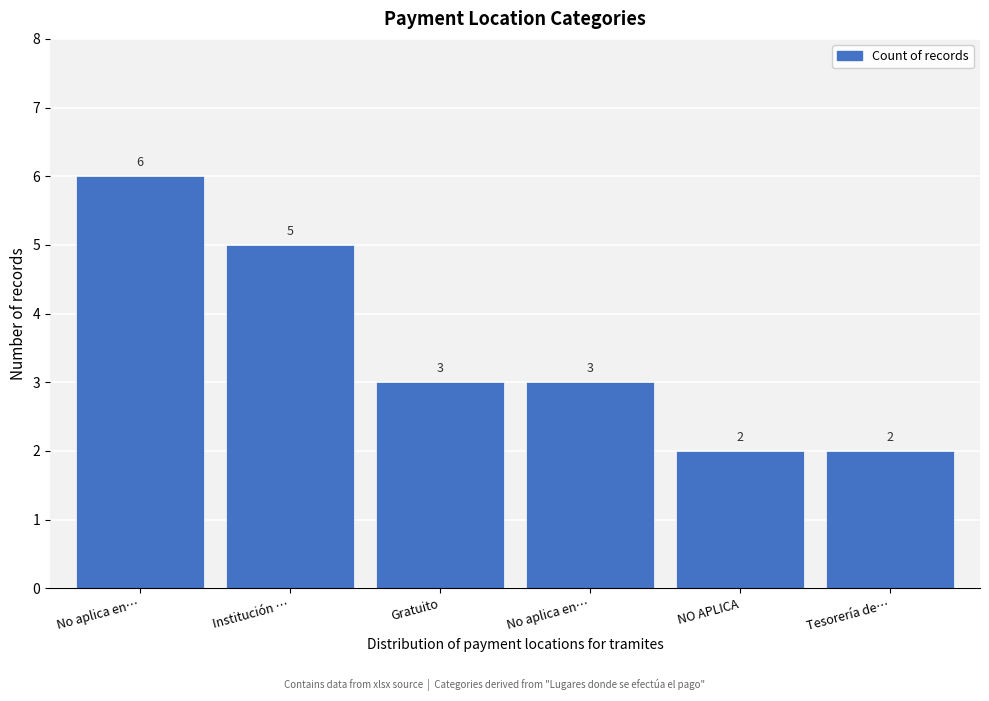

How many bars are there in total?

6